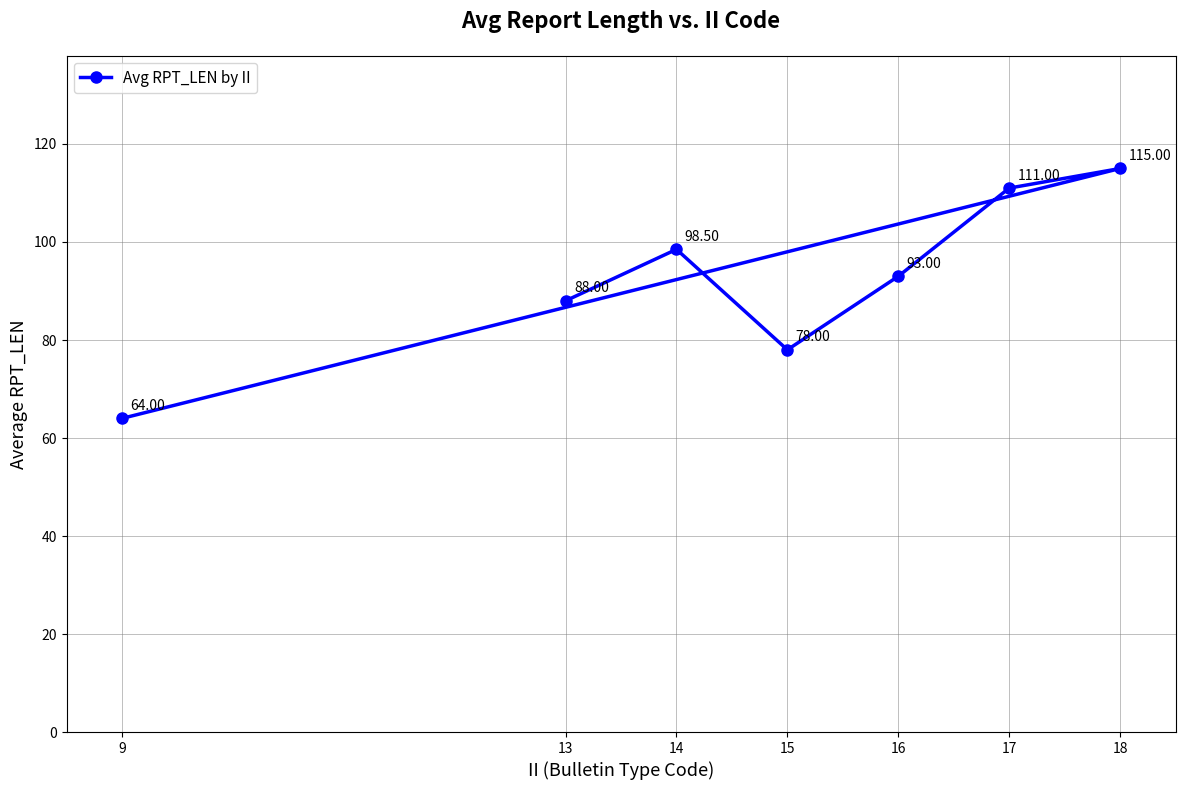

Is it true that the value at 17 is 111.0?

True